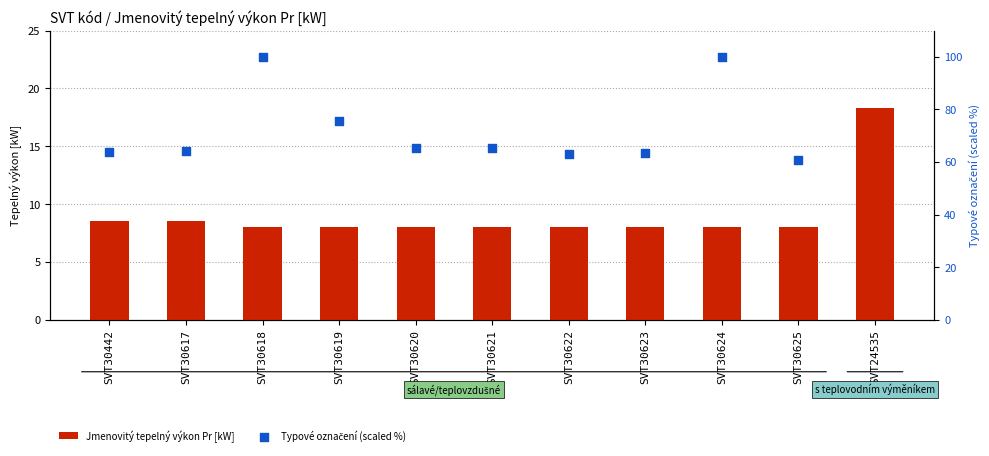

What are all the series names shown in the legend?

Jmenovitý tepelný výkon Pr [kW], Typové označení (scaled %)